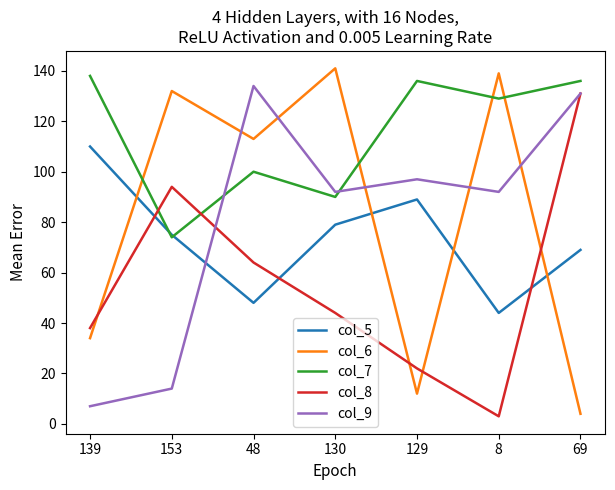

Between which two adjacent categories do col_6 and col_5 first intersect?

139 and 153